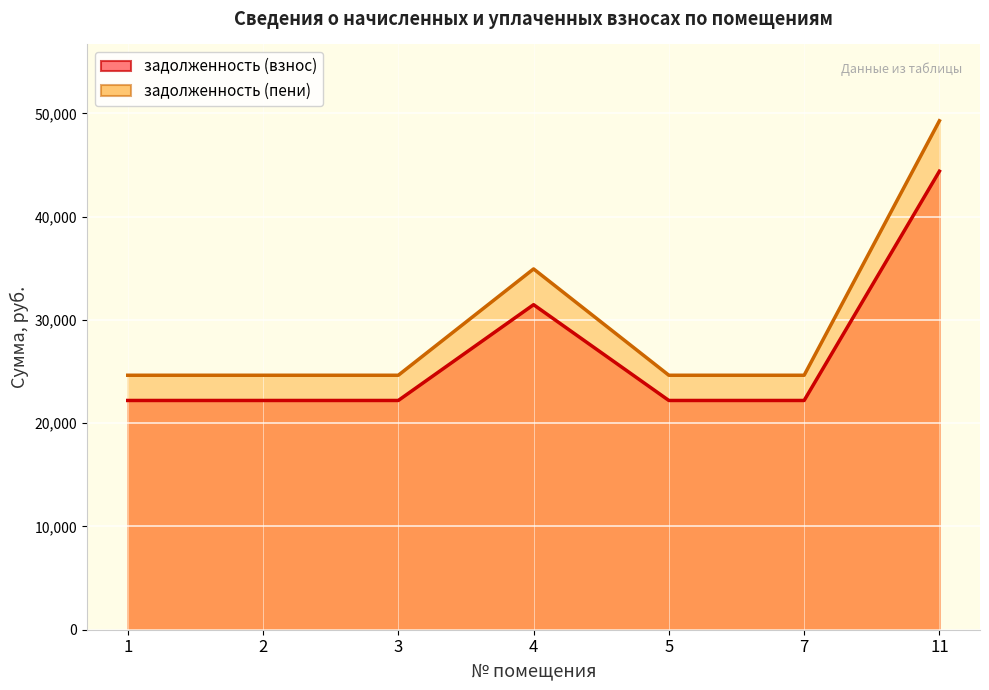

Where is the first local maximum for задолженность (взнос)?

4